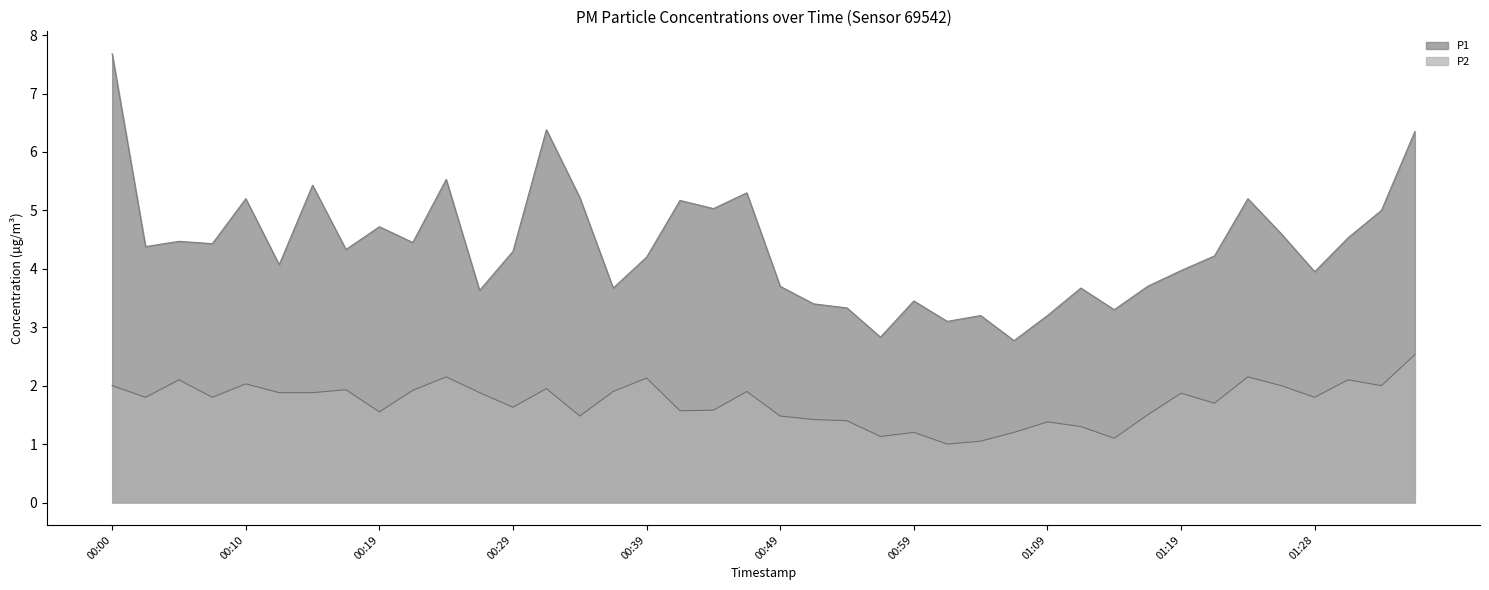

At which category does the chart reach its minimum across all series?

01:01